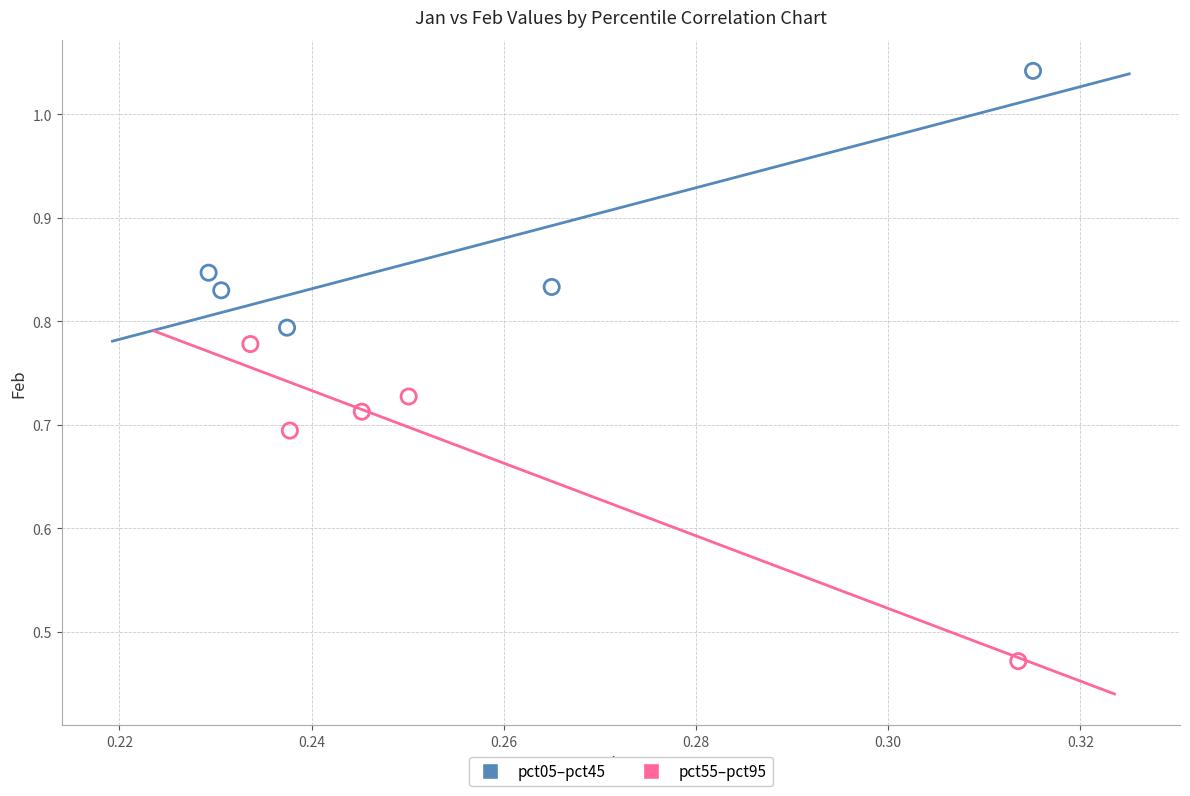

What are all the series names shown in the legend?

pct05–pct45, pct55–pct95